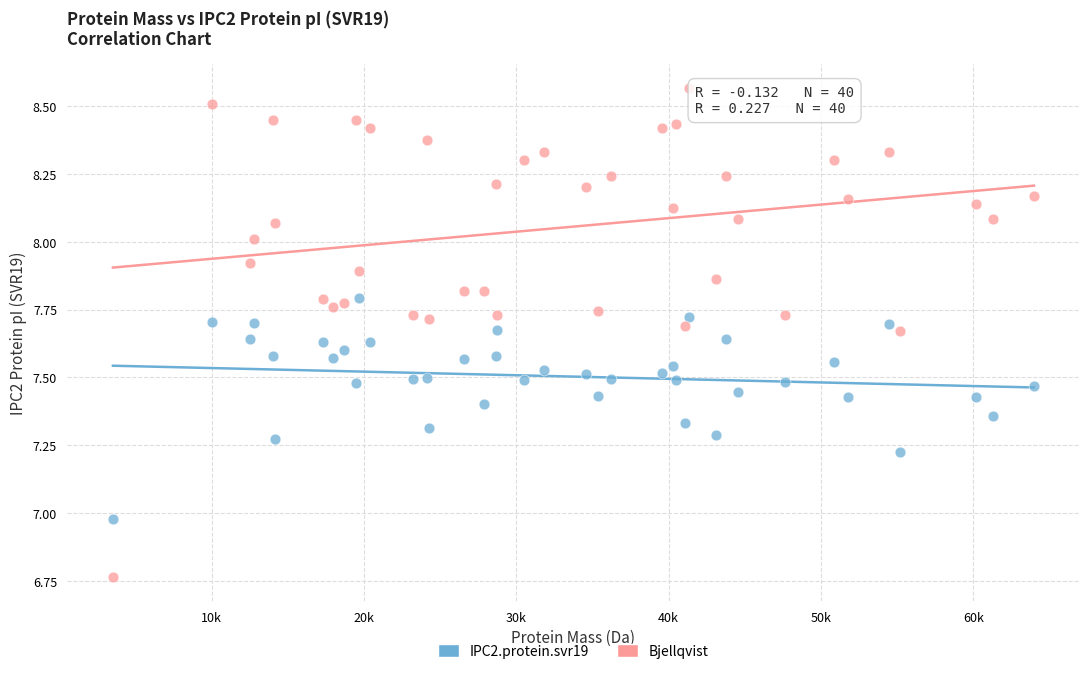

What are all the series names shown in the legend?

IPC2.protein.svr19, Bjellqvist